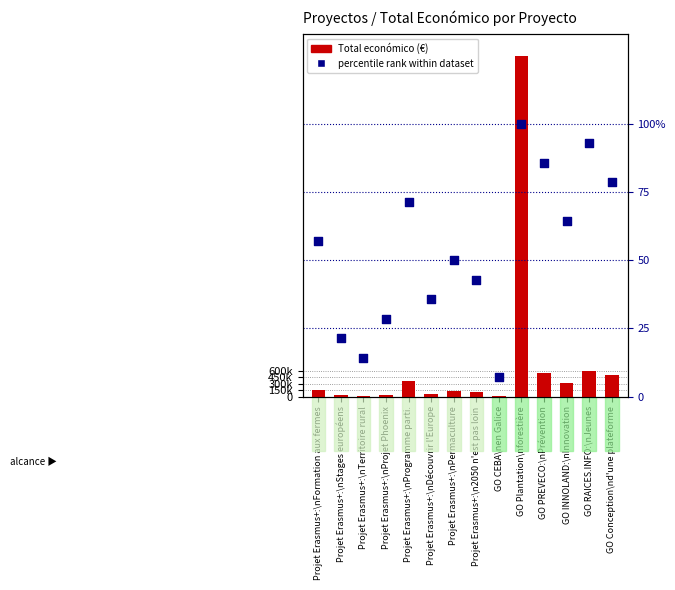

At which category is the sum across all series the highest?

GO Plantation\nforestière